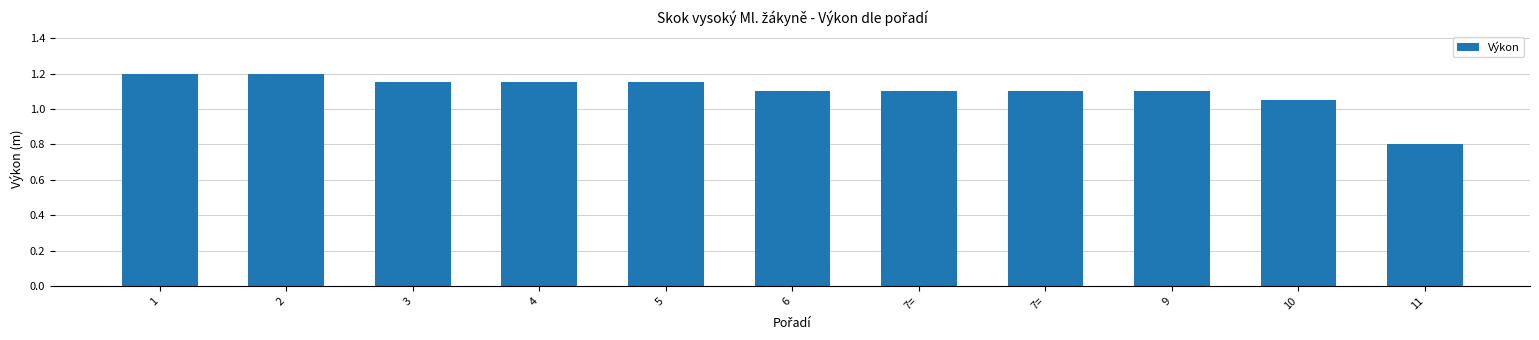

The value at 4 is 0.4. True or false?

False